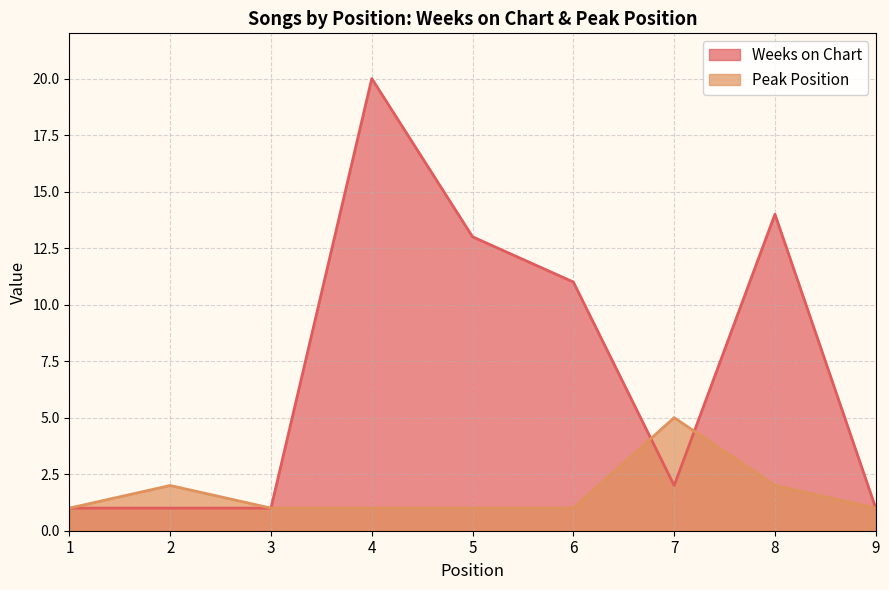

At which category does Weeks on Chart reach its first local peak?

4